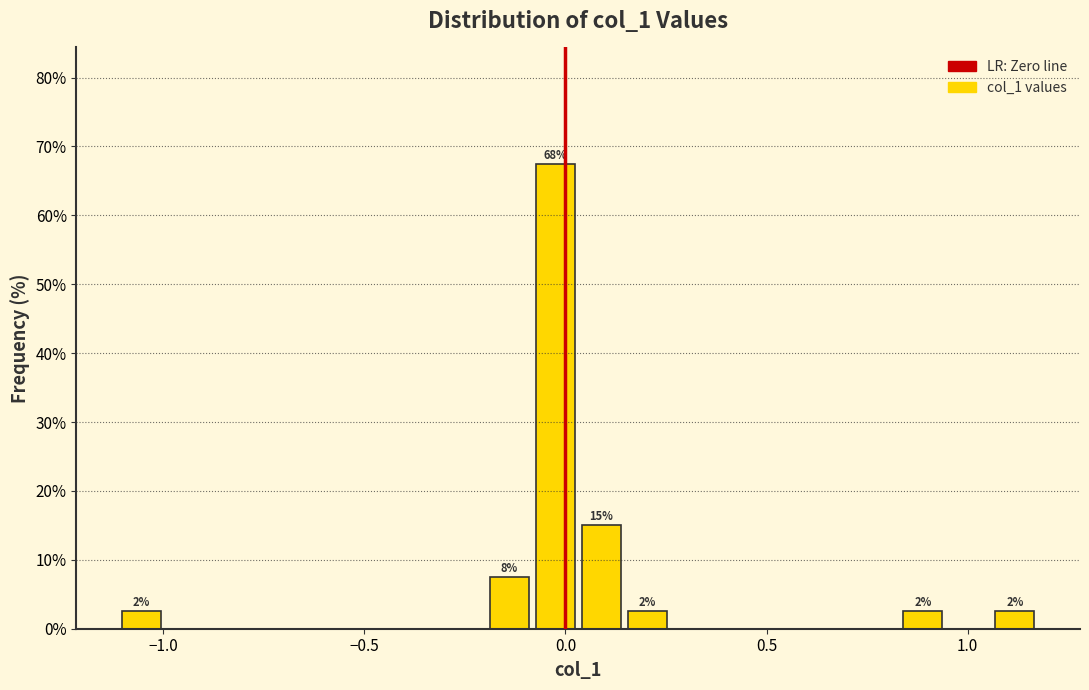

Read against the x-axis, roughly where is the centre of the tallest bar?

-0.05